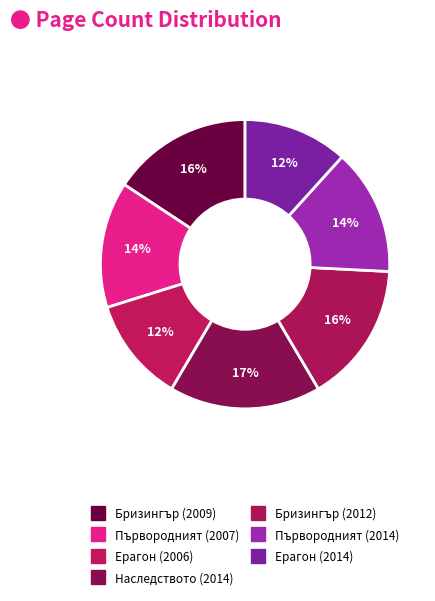

To the nearest percent, what portion does Първородният (2014) represent?

14%